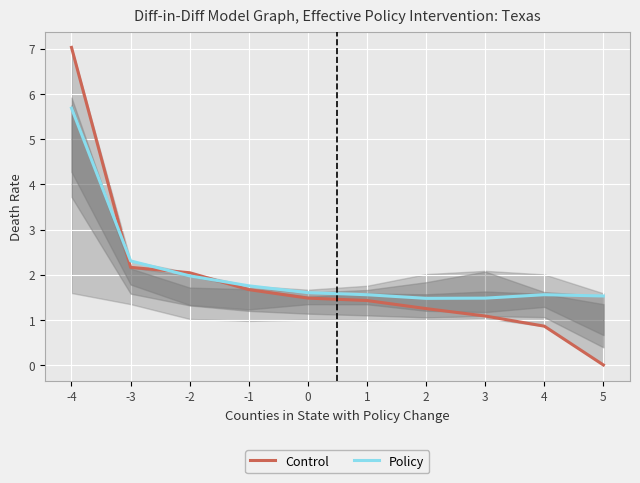

Which series has the widest spread of values?

Control